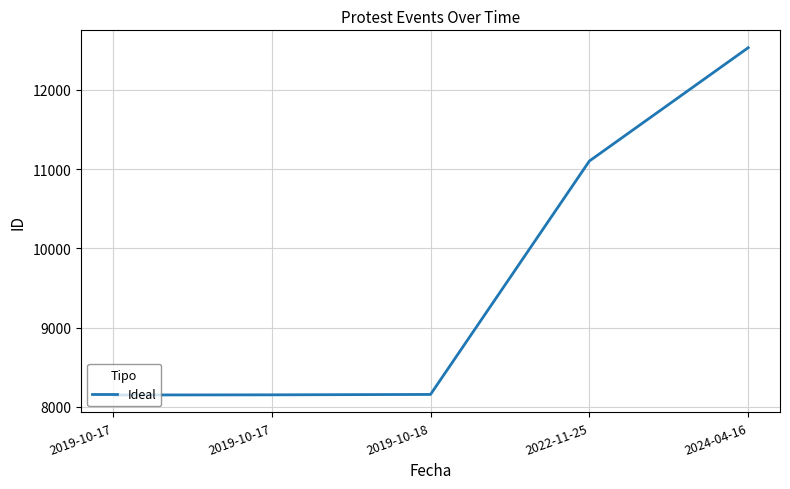

Reading right to left, list all the values displayed in this chart.

2024-04-16=12532	2022-11-25=11102	2019-10-18=8157	2019-10-17=8152	2019-10-17=8150